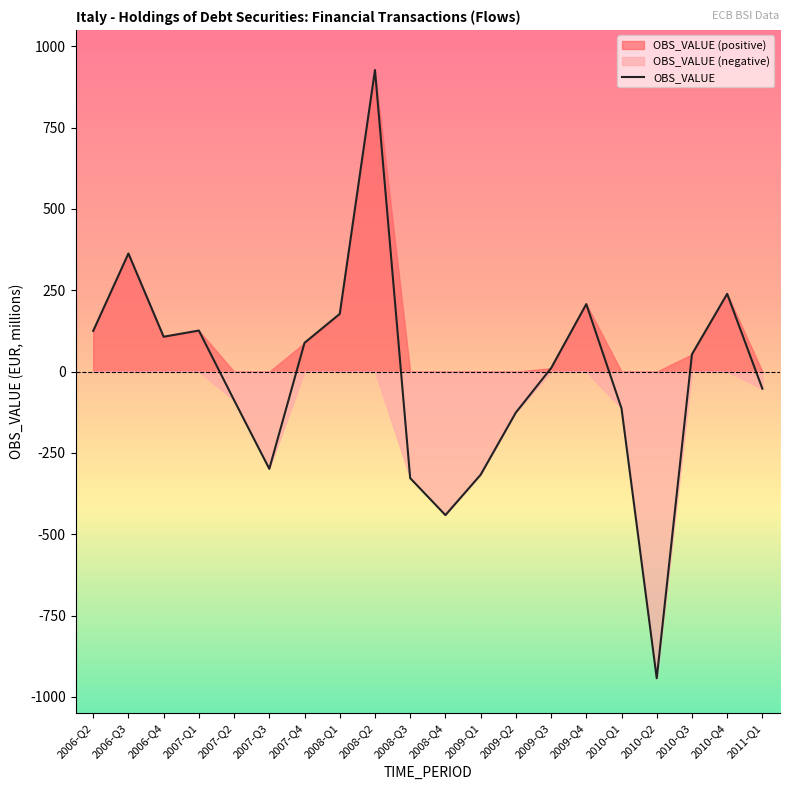

Reading left to right, what are all the values shown in this chart?

125.0	363.0	107.1	126.1	-87.8	-298.9	88.4	177.3	926.8	-327.4	-441.1	-317.0	-125.9	10.5	207.5	-112.9	-942.5	53.2	239.0	-52.6